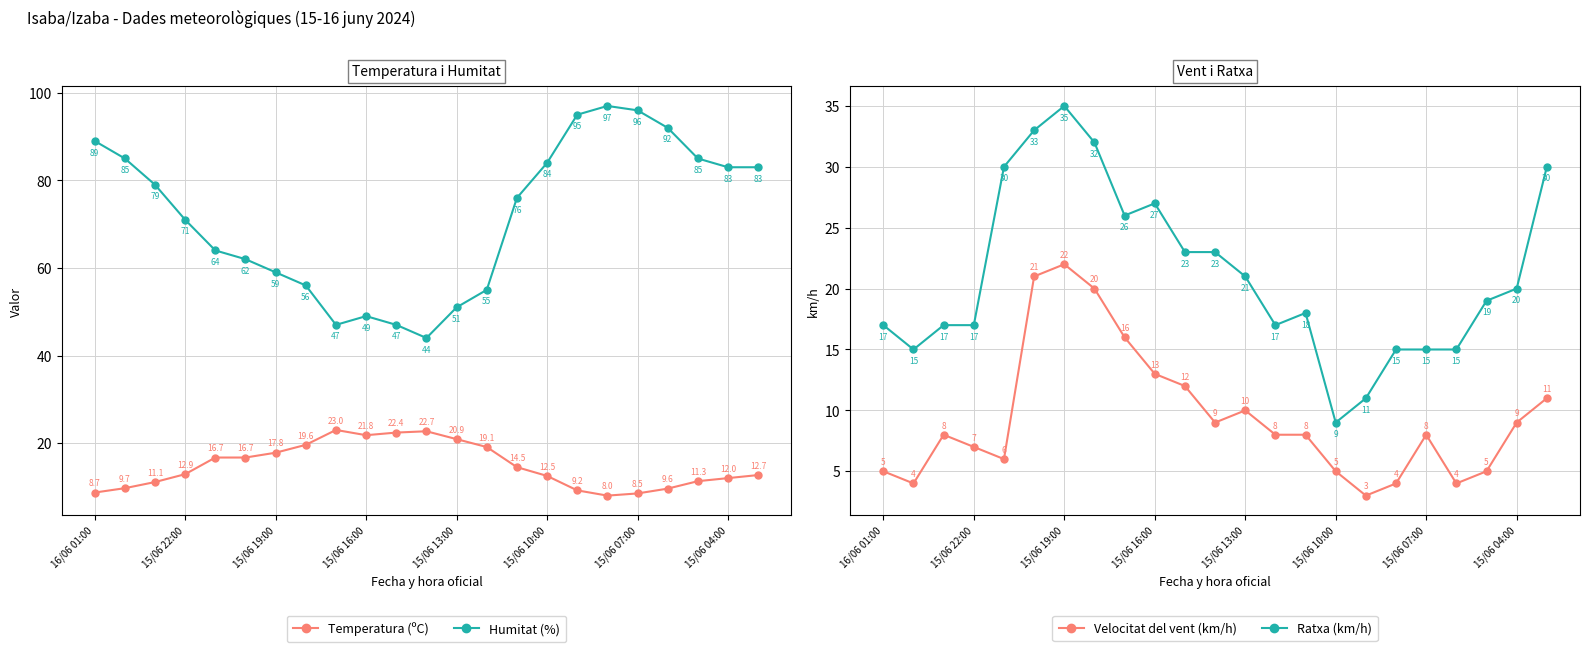

At how many categories does at least one series exceed 91?

4